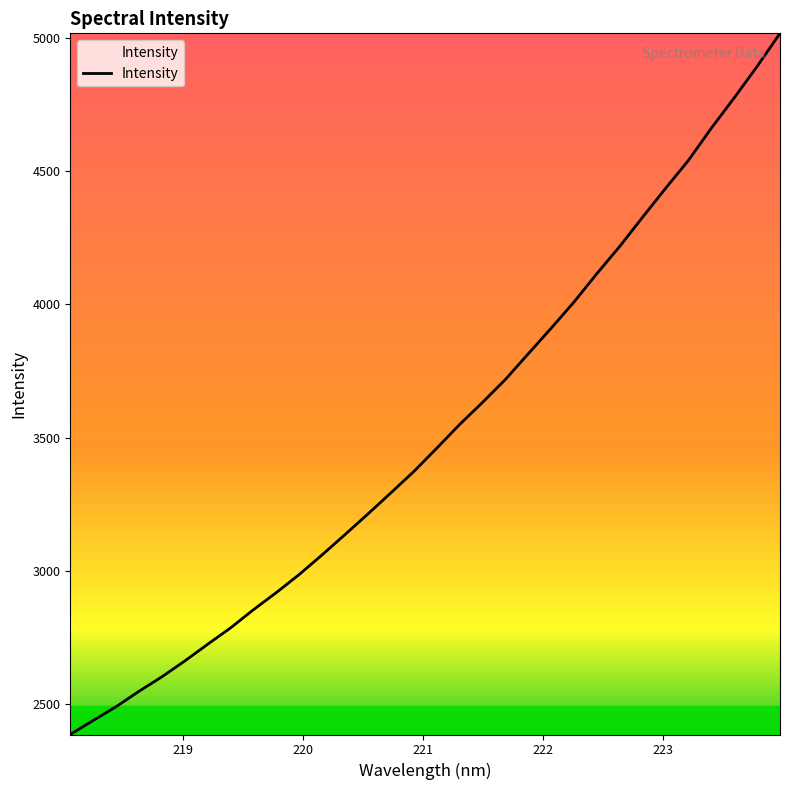

What is the difference between the maximum and minimum values?

2631.2